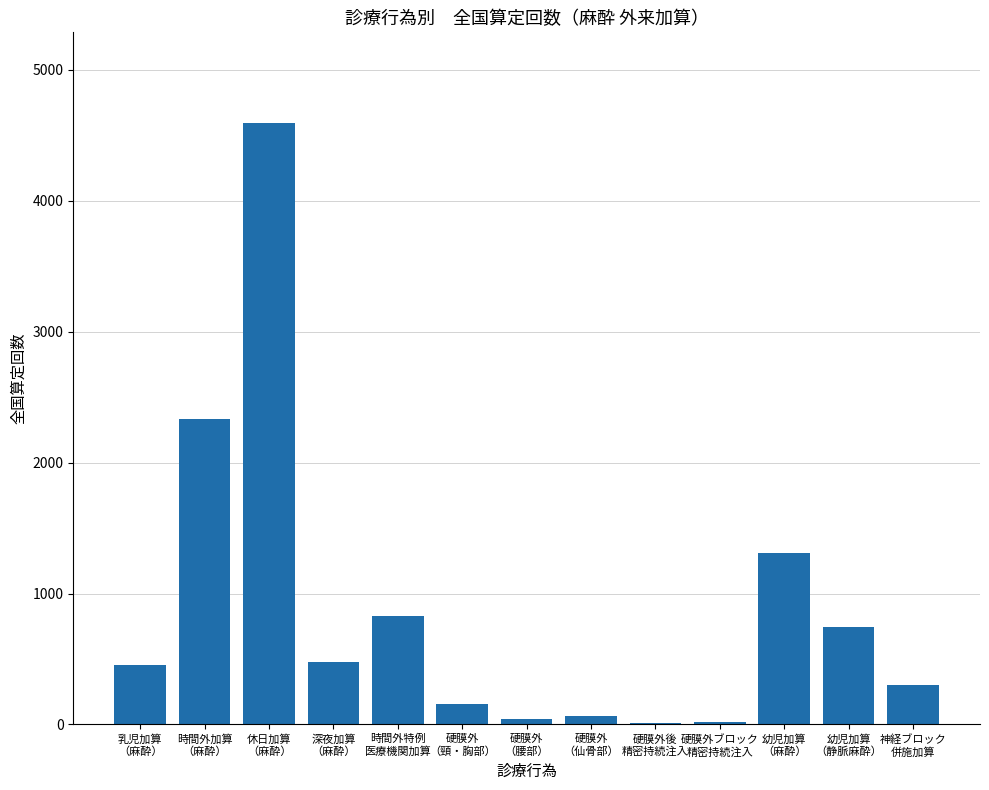

How many distinct data groups are displayed?

1